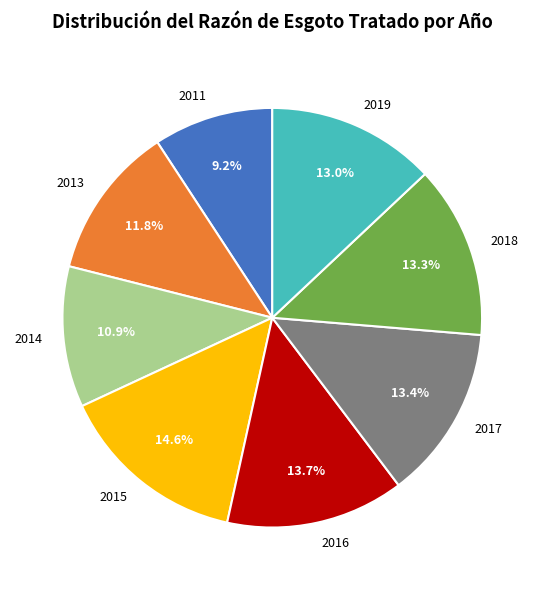

Is there any slice that represents more than half of the pie?

No